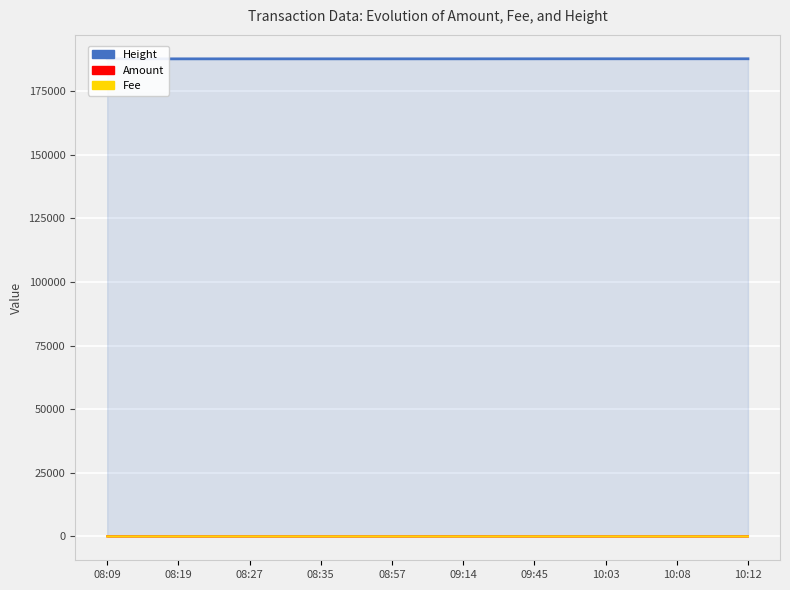

True or false: Height and Fee intersect in this chart.

False